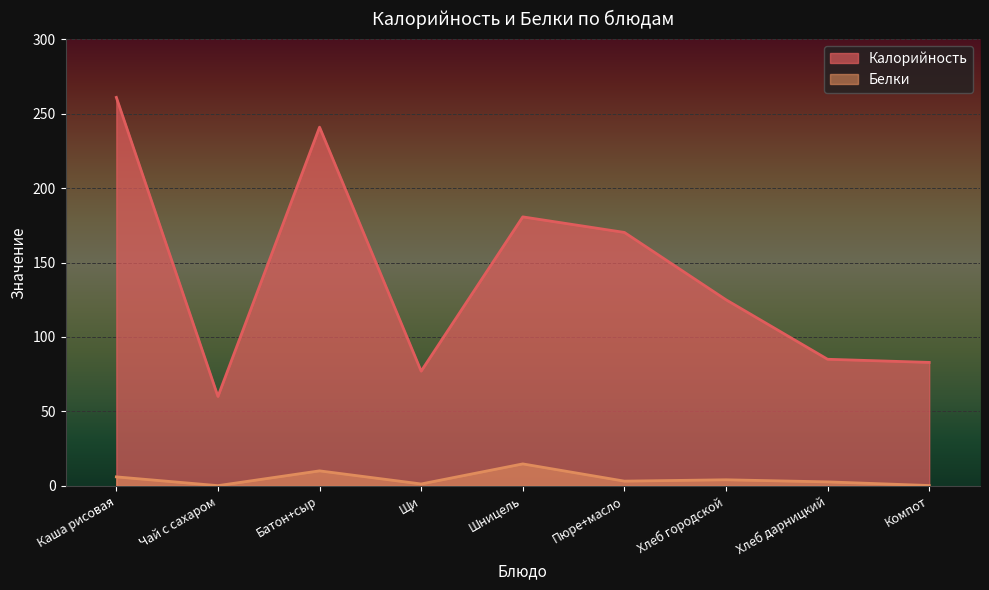

Which series changed the most between Батон+сыр and Хлеб дарницкий?

Калорийность